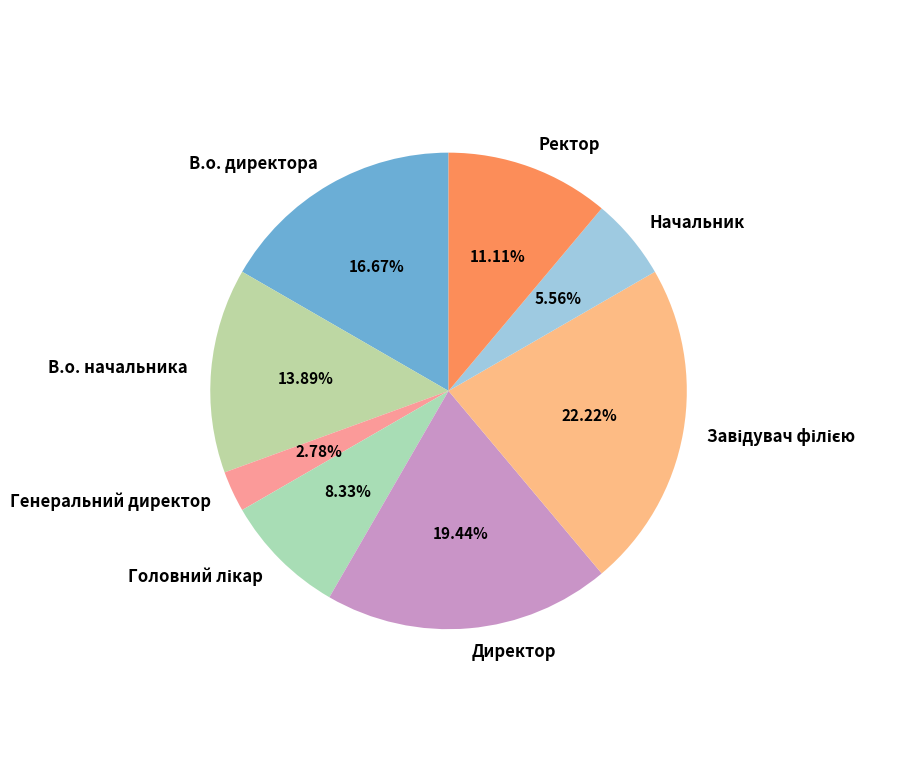

Combined, what portion of the pie is Генеральний директор and Начальник?

8.3%